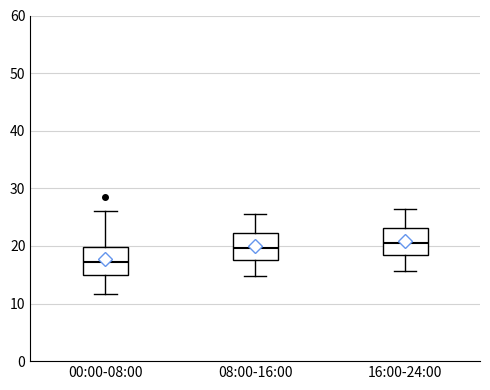

Reading left to right, transcribe this box plot: for each box, give where its median line is, the range the box spans, and where its two whiskers end, as read against the y-axis. The values are not printed on the chart, so give them approximately, as read against the axis.

00:00-08:00: median 17, box 15 to 20, whiskers 12 to 26
08:00-16:00: median 20, box 18 to 22, whiskers 15 to 26
16:00-24:00: median 21, box 18 to 23, whiskers 16 to 26